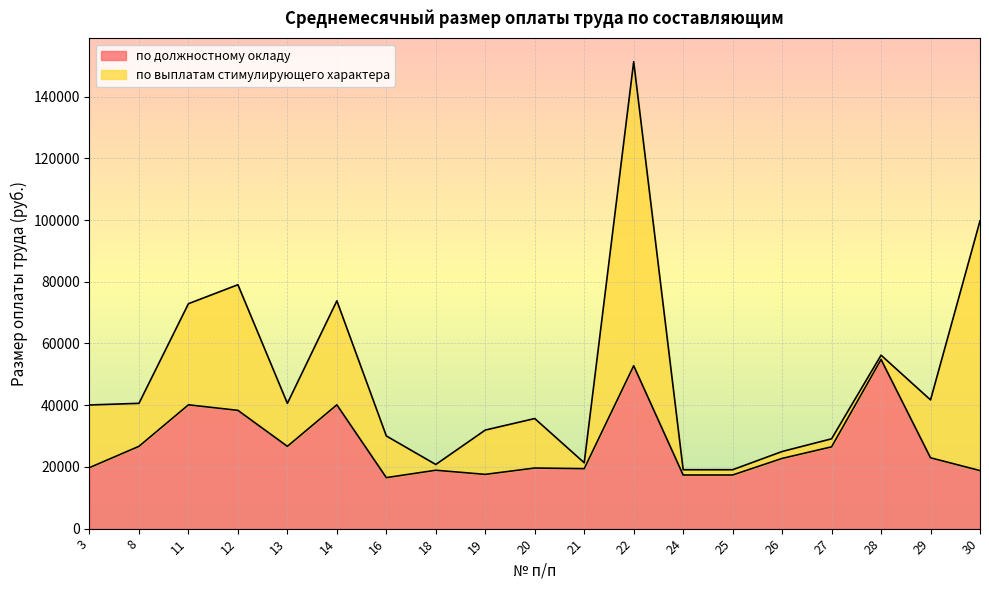

Which label corresponds to the largest value in the chart?

28